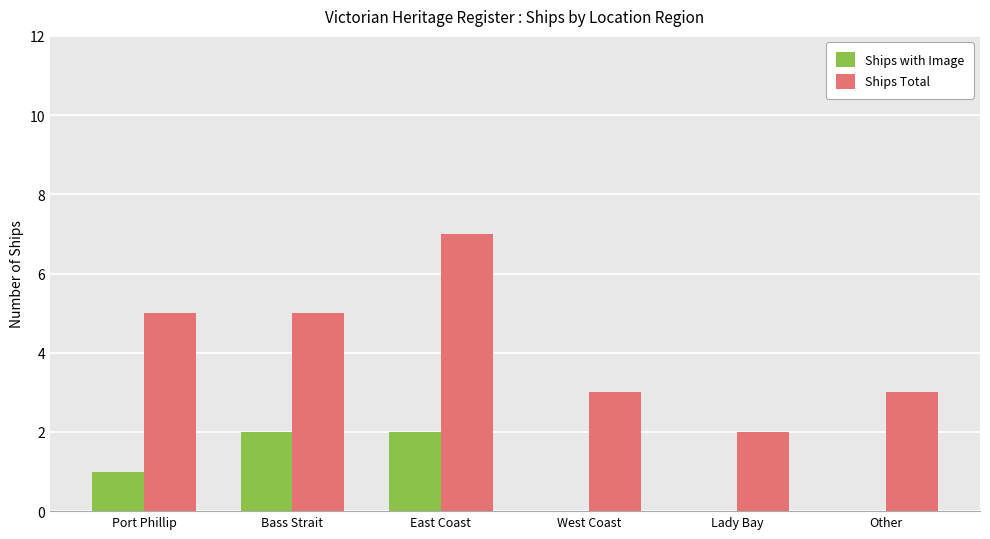

What is the total value across all series at Bass Strait?

7